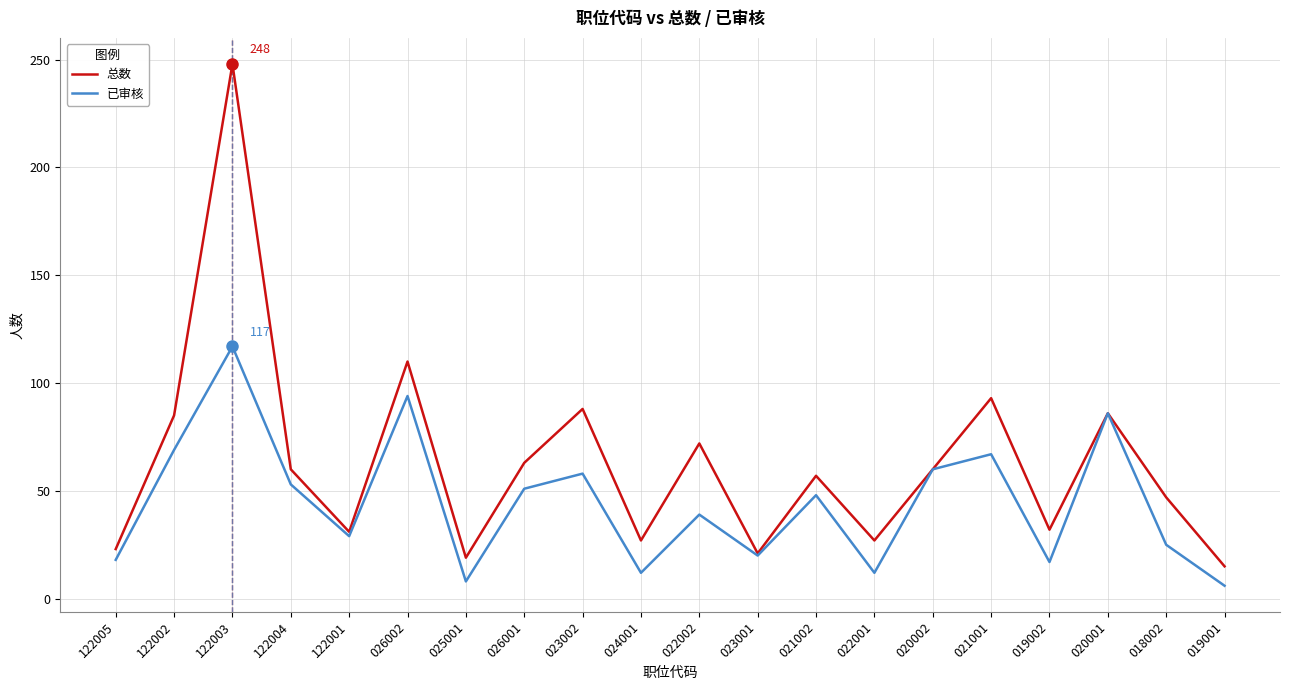

Where is 已审核 nearest to the value 61?

020002